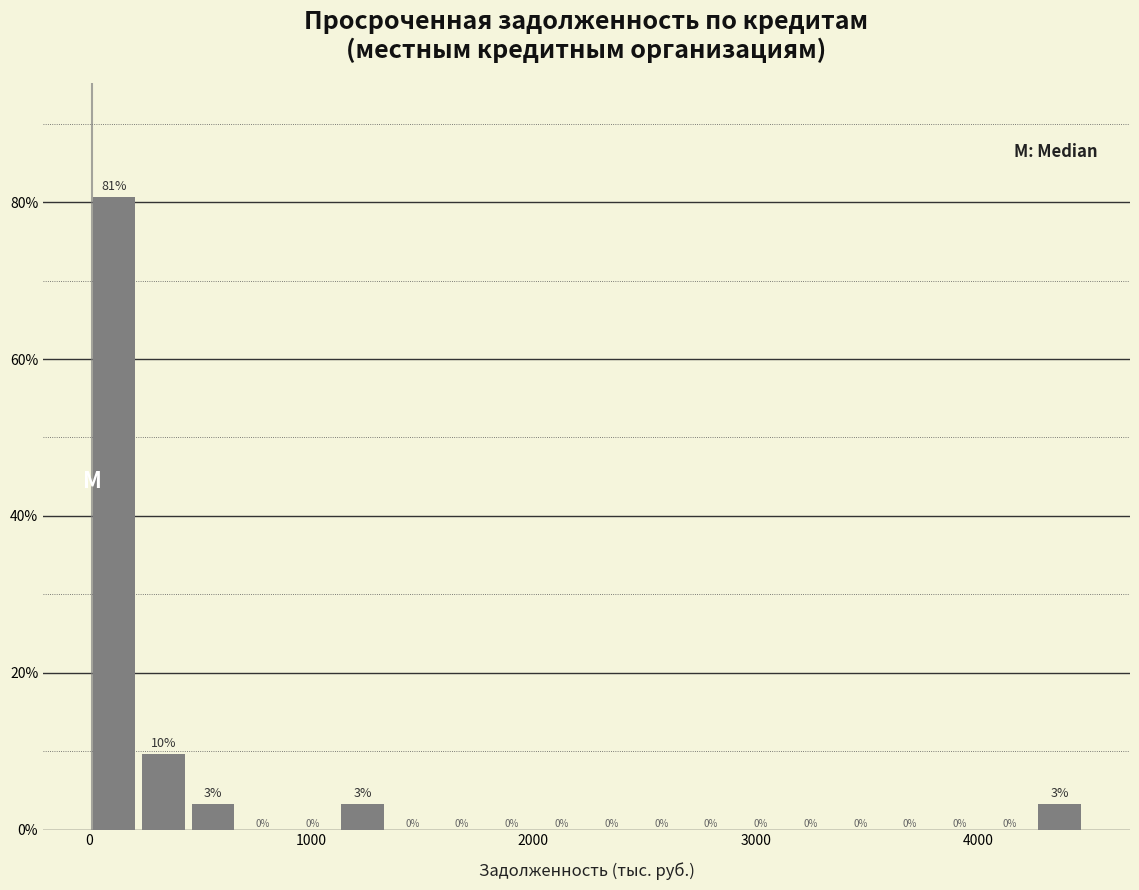

Around what value on the x-axis is the tallest bar? Give the approximate position of its centre, as read against the axis.

100